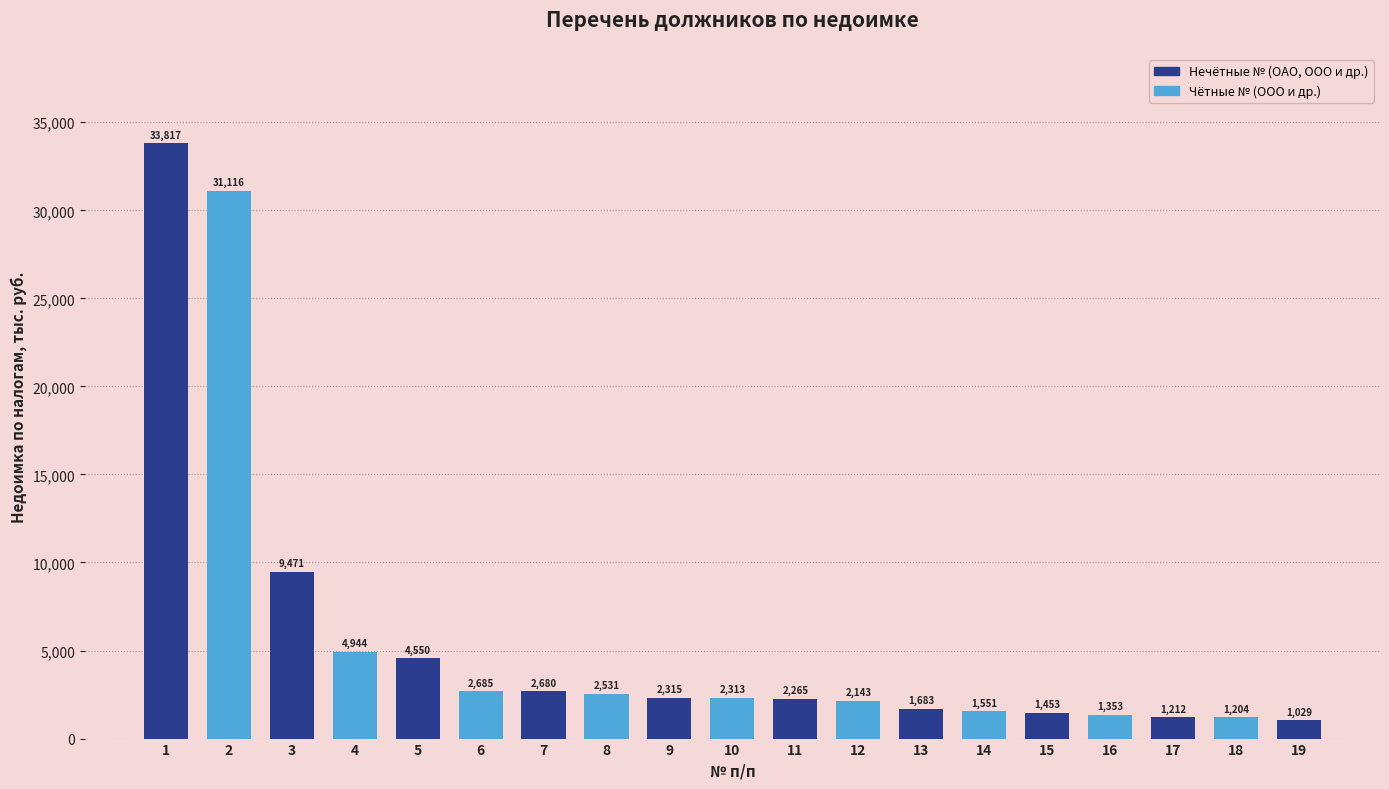

The chart shows a value of 4097 at 8. True or false?

False